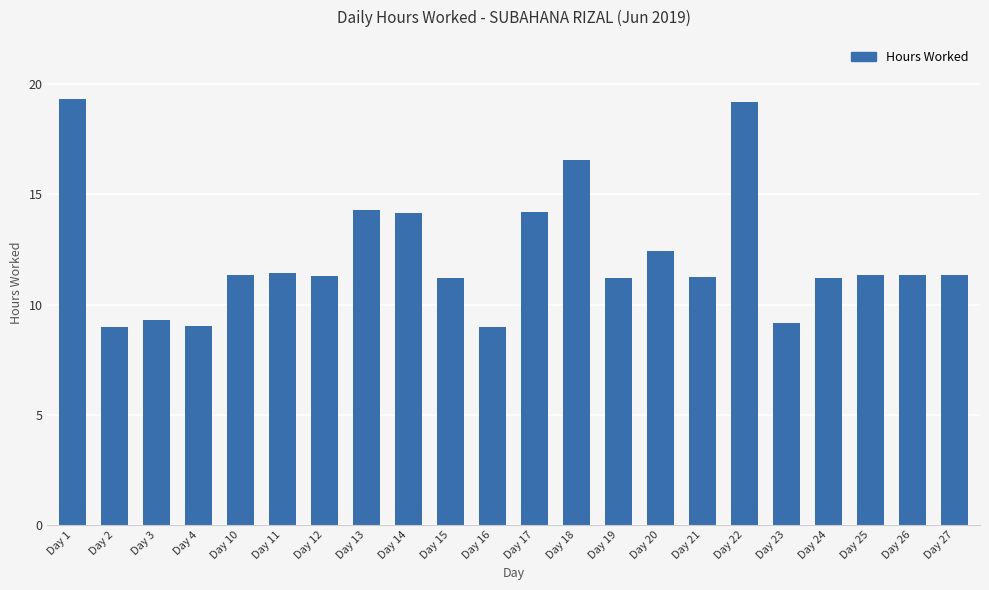

What is the minimum value shown in the chart?

9.0